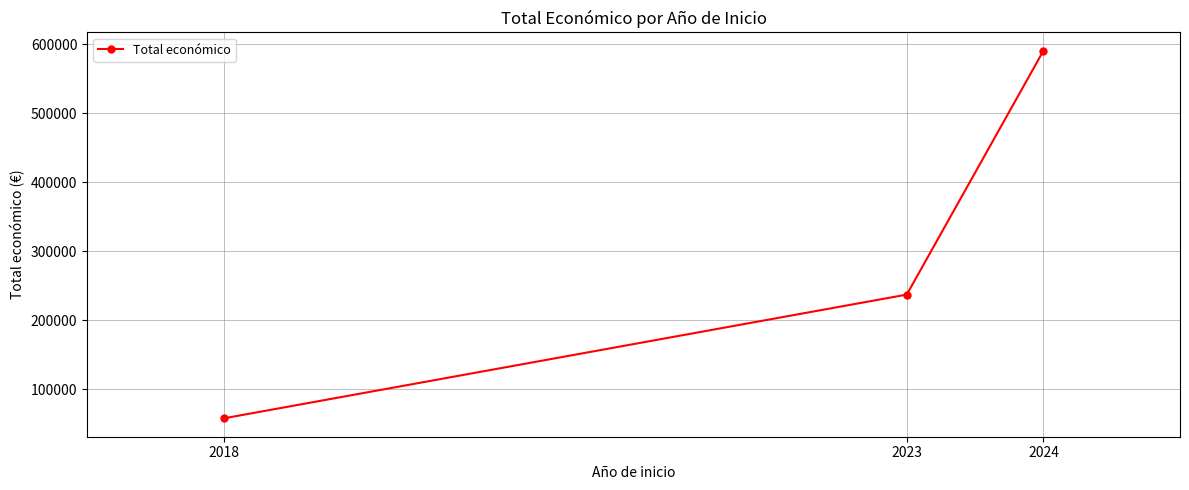

Is this an area chart (filled region under the line)?

No